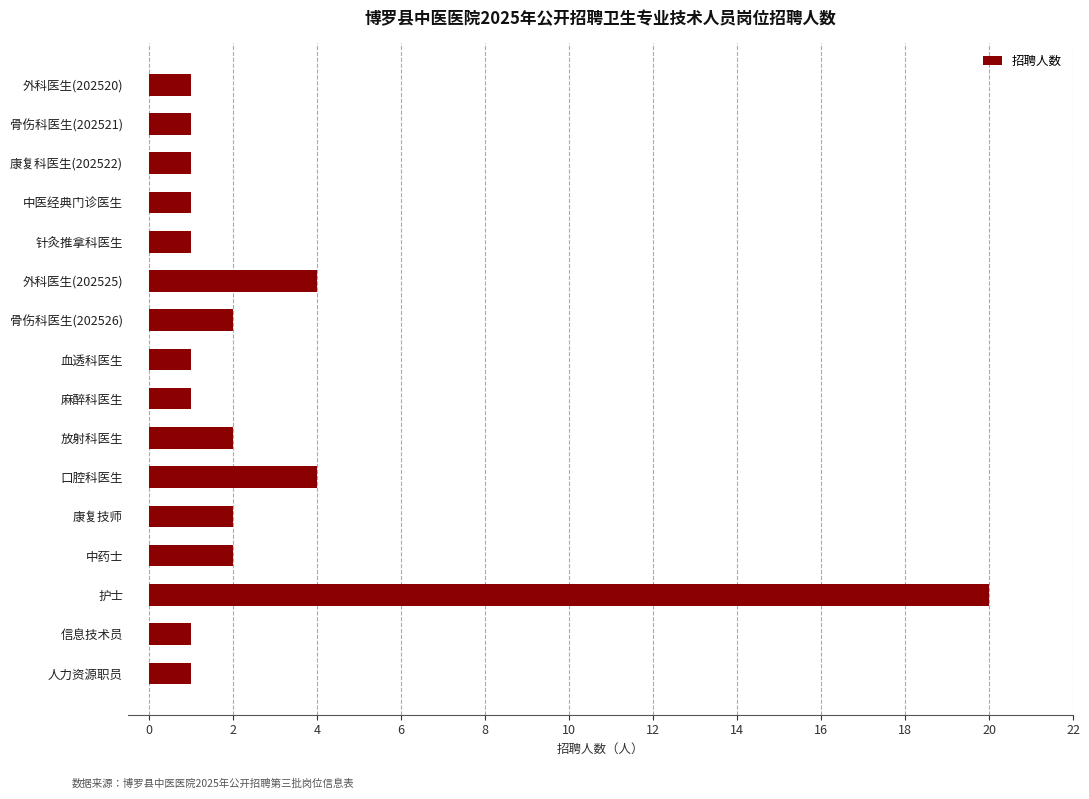

What is the change in value from 中医经典门诊医生 to 中药士?

+1